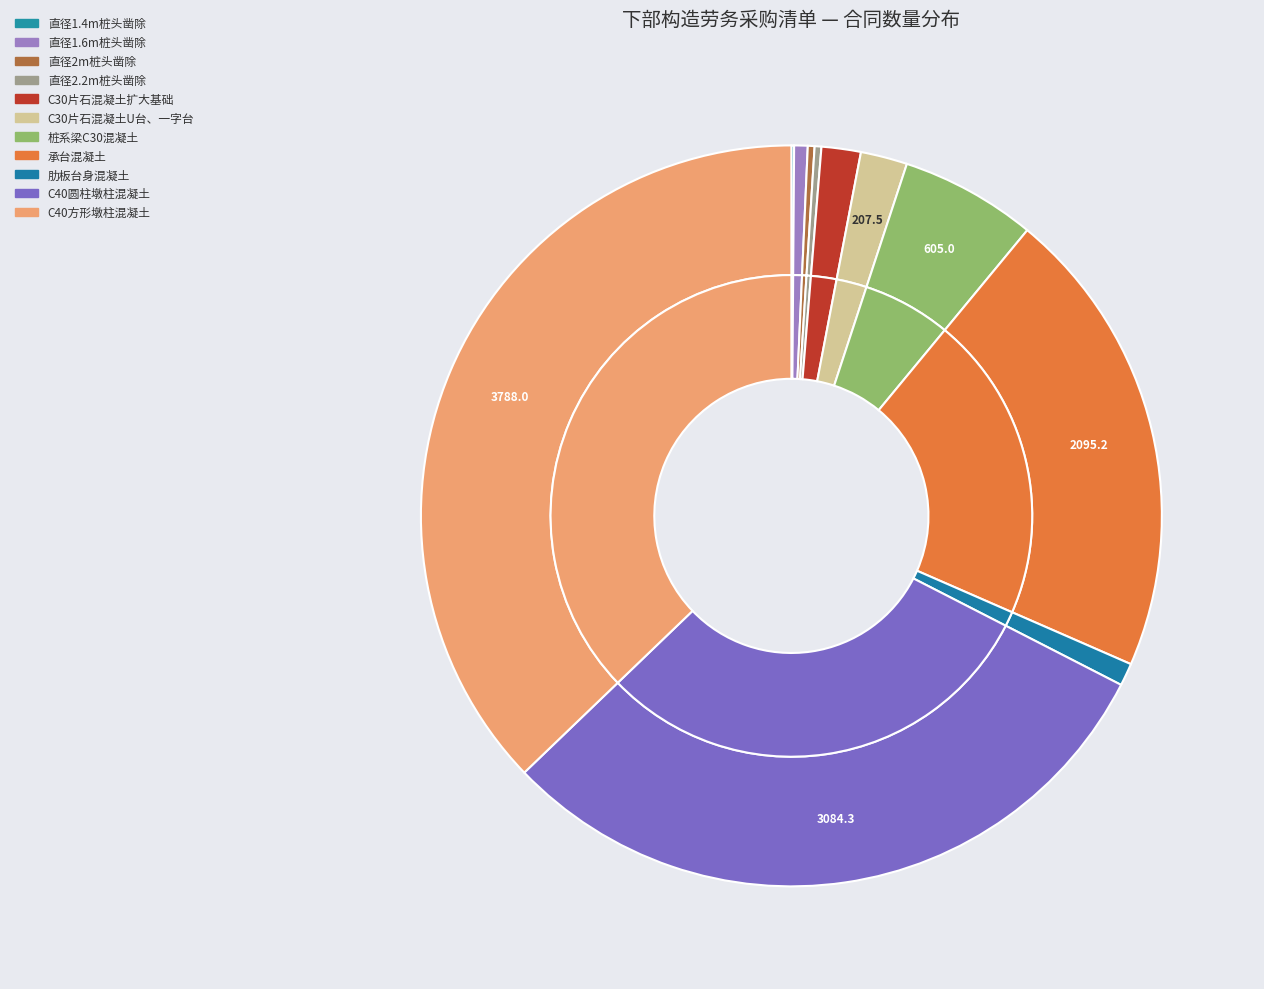

Which slice is the largest?

C40方形墩柱混凝土